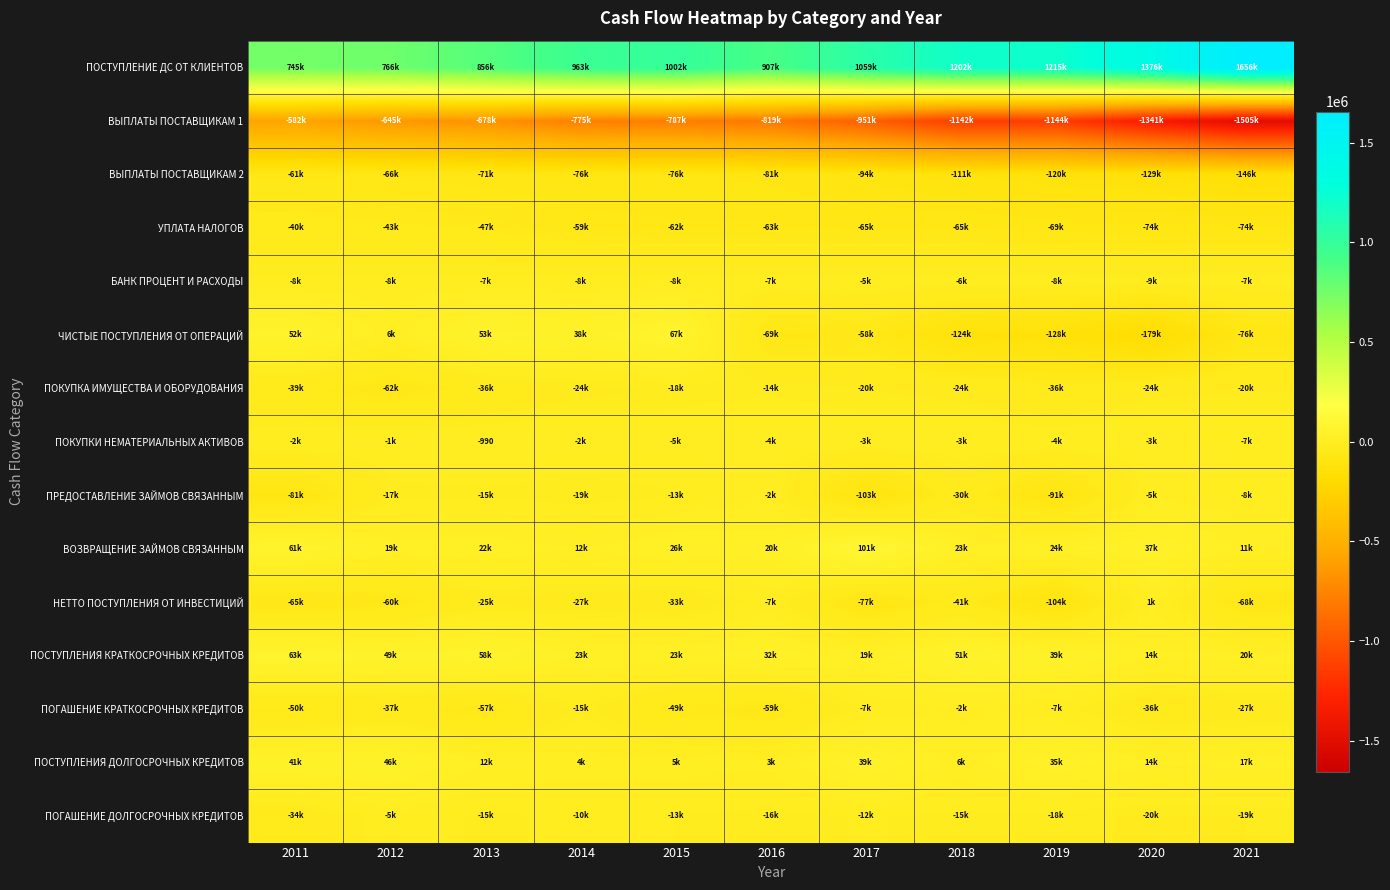

Which category has the lowest value across all series?

2021